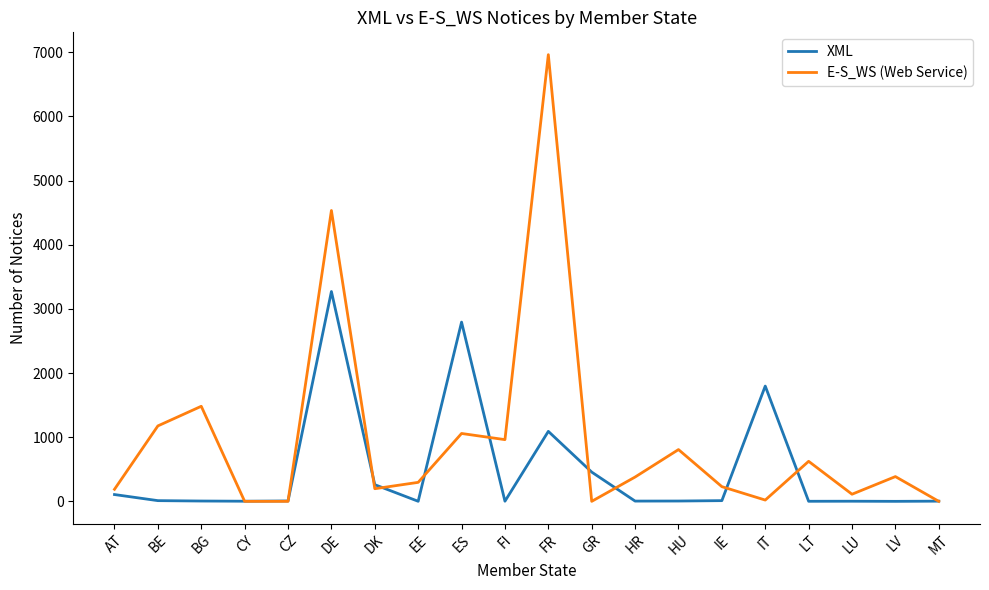

Which category has the highest value across all series?

FR